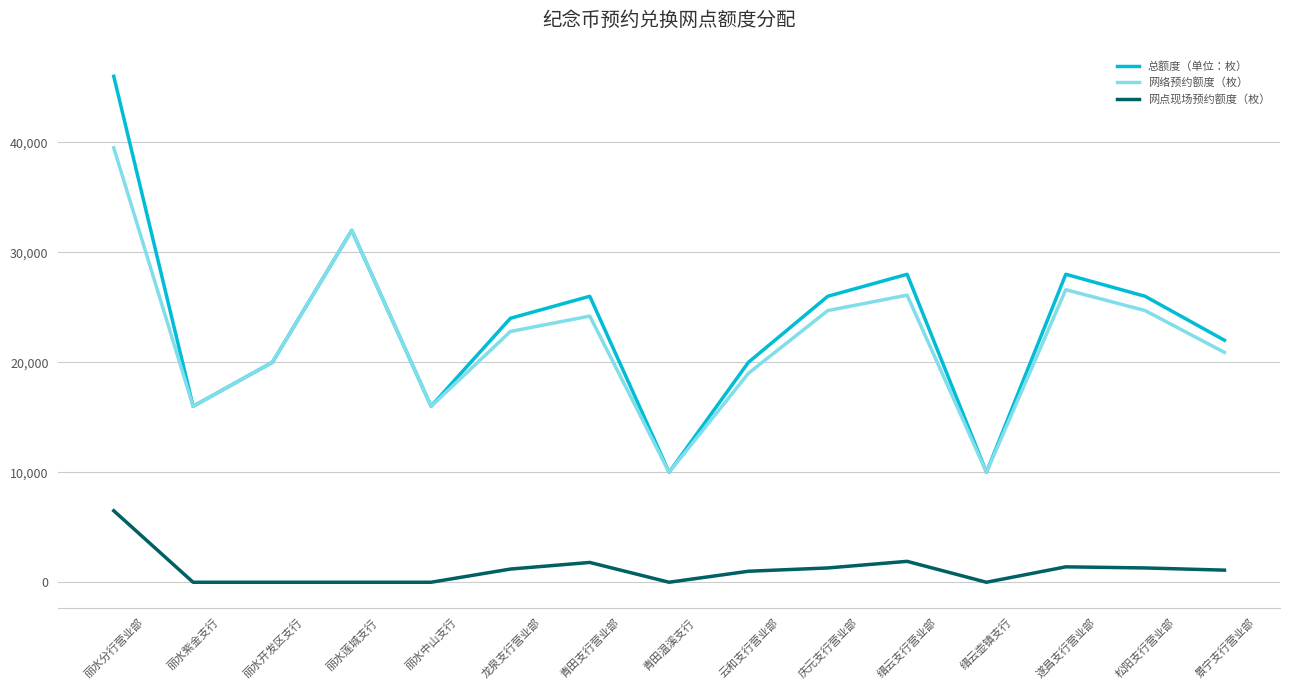

What is the difference between the maximum and minimum values in the 总额度（单位：枚） series?

36000